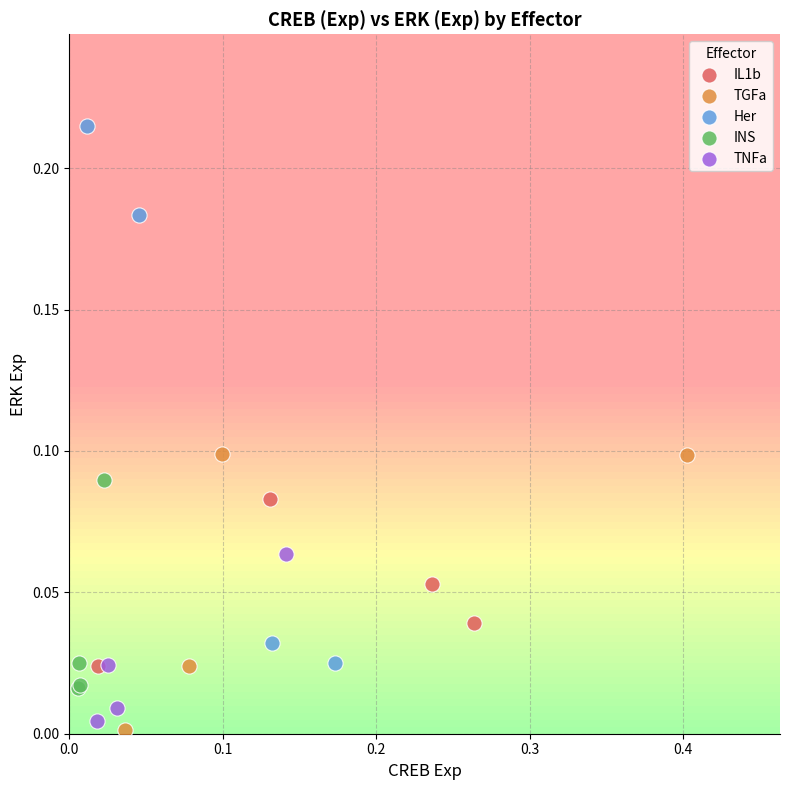

What are all the series names shown in the legend?

IL1b, TGFa, Her, INS, TNFa